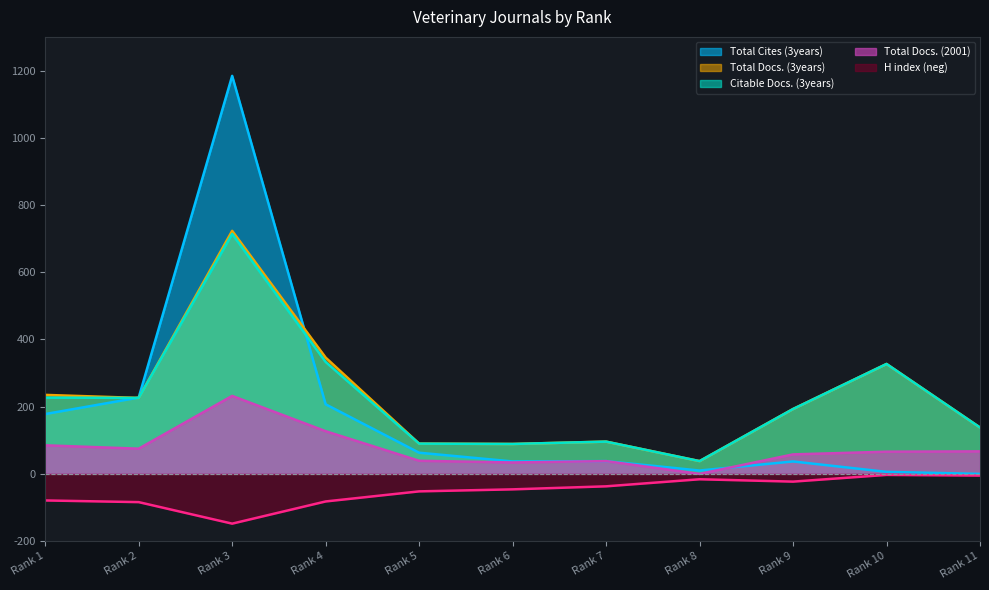

Which series has the widest spread of values?

Total Cites (3years)